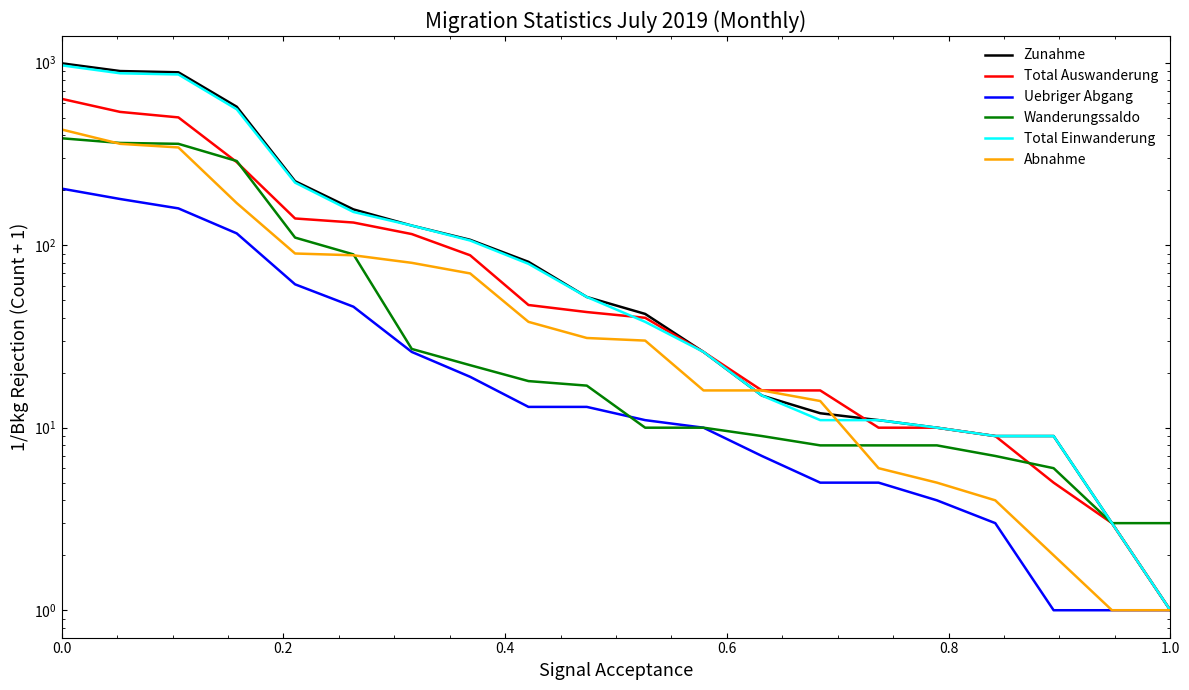

Is it true that Total Einwanderung equals 15 at 12?

True